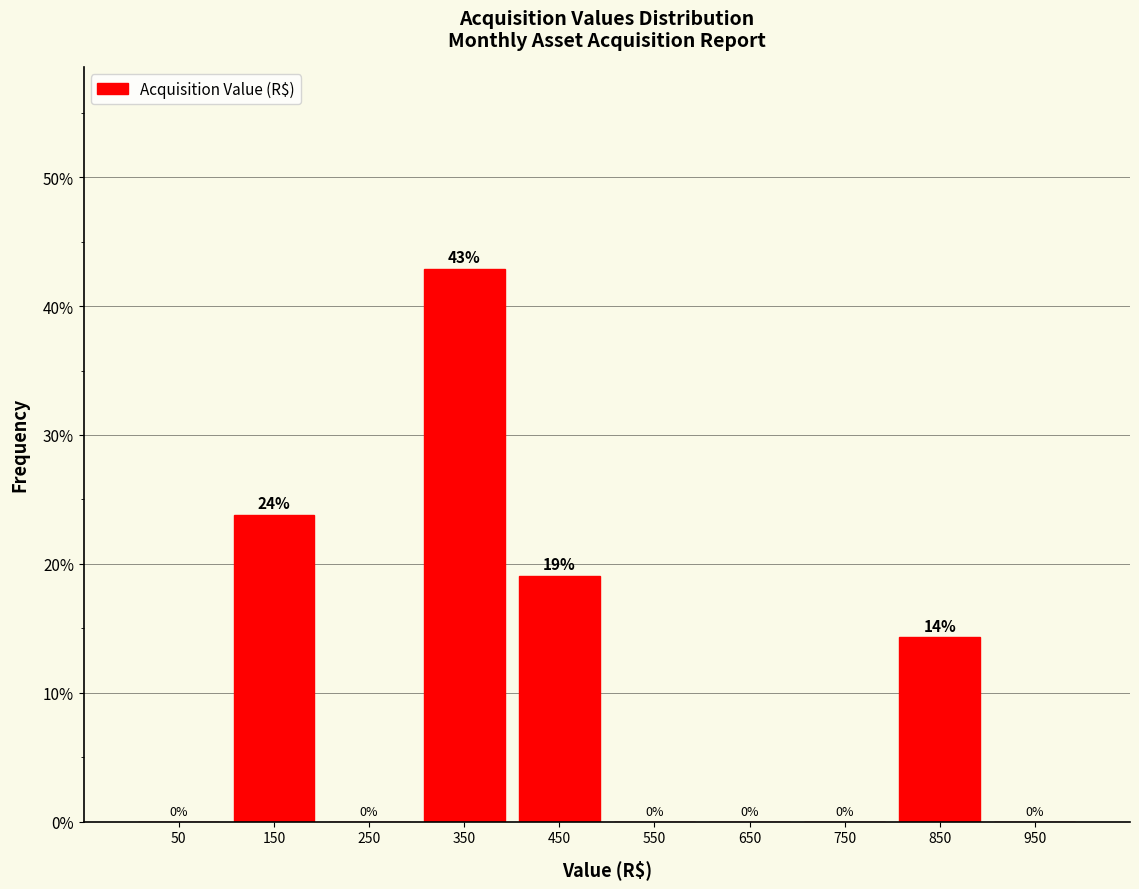

Which range on the x-axis has the tallest bar?

300 to 400